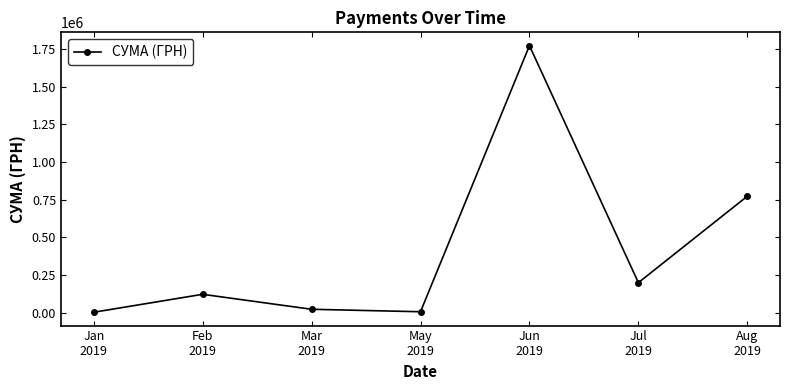

What is the difference between the maximum and minimum values?

1769147.0